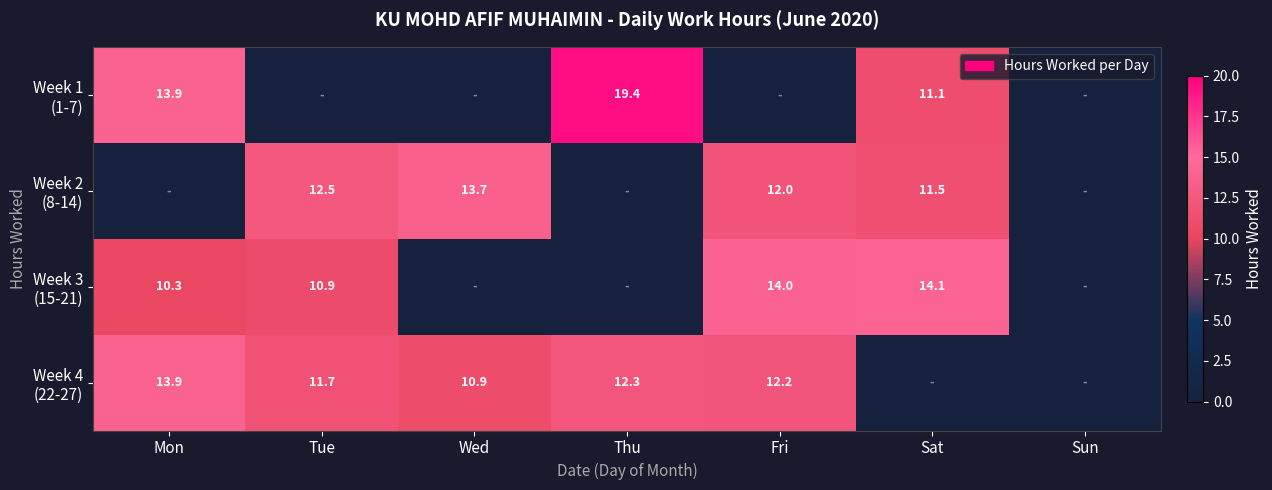

How many values in the Week 1 (1-7) series exceed 0?

3